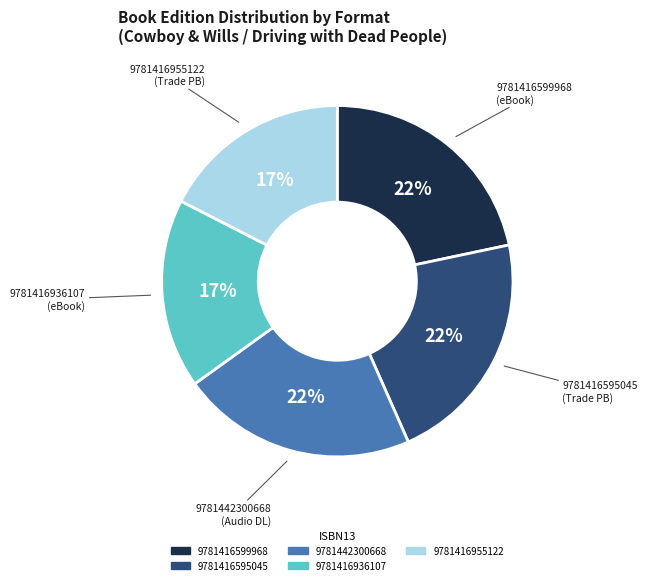

Combined, do 9781416936107 and 9781442300668 account for over 50%?

No